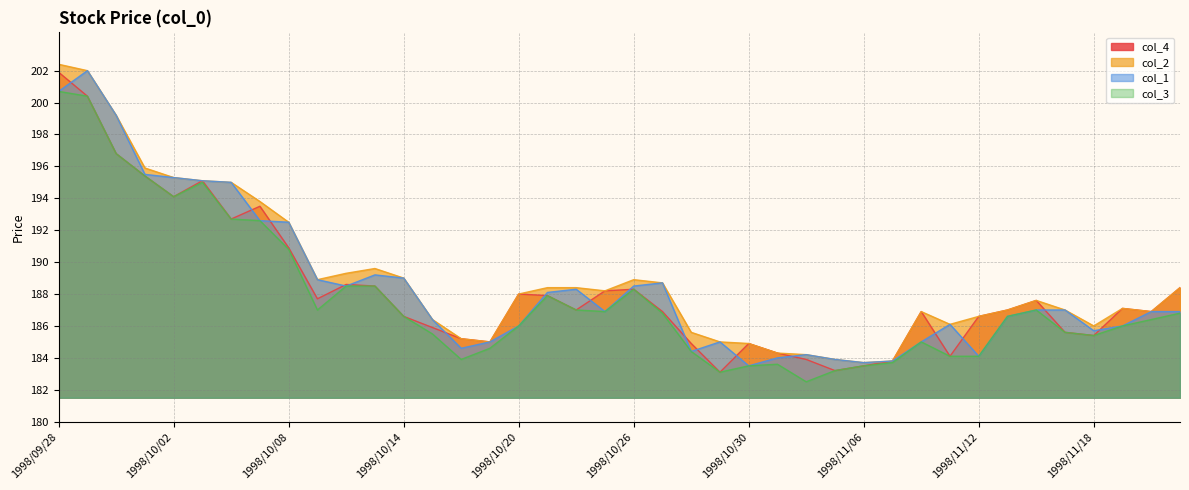

Does the chart have visible grid lines?

Yes